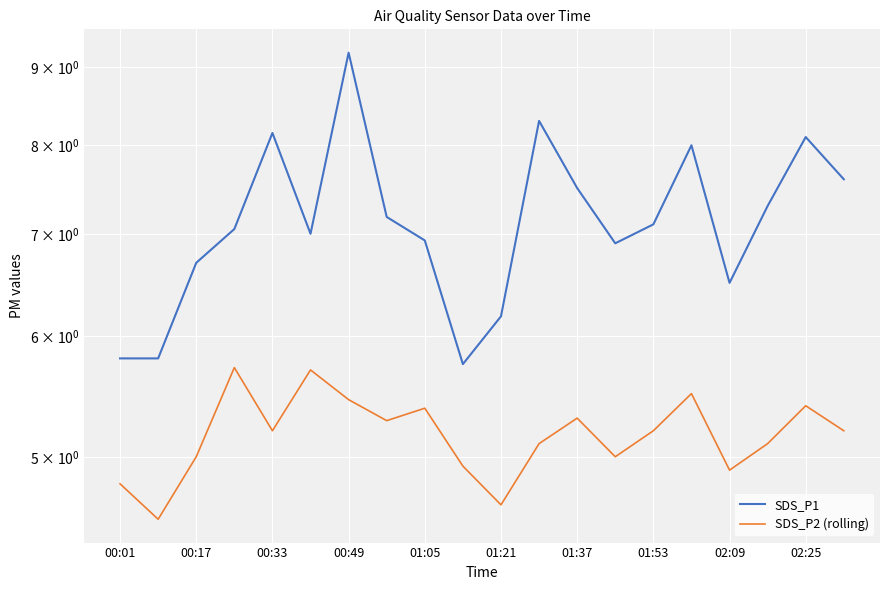

At how many categories does at least one series exceed 7?

11